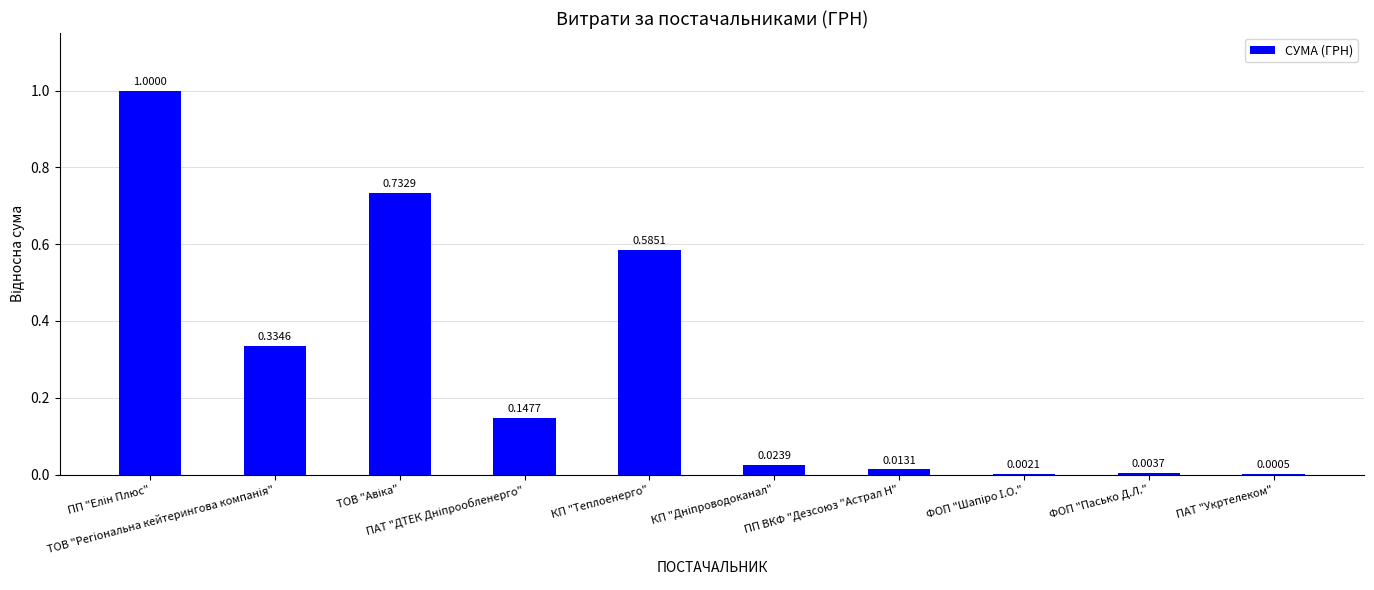

At which label is the value closest to 0?

ПАТ "Укртелеком"